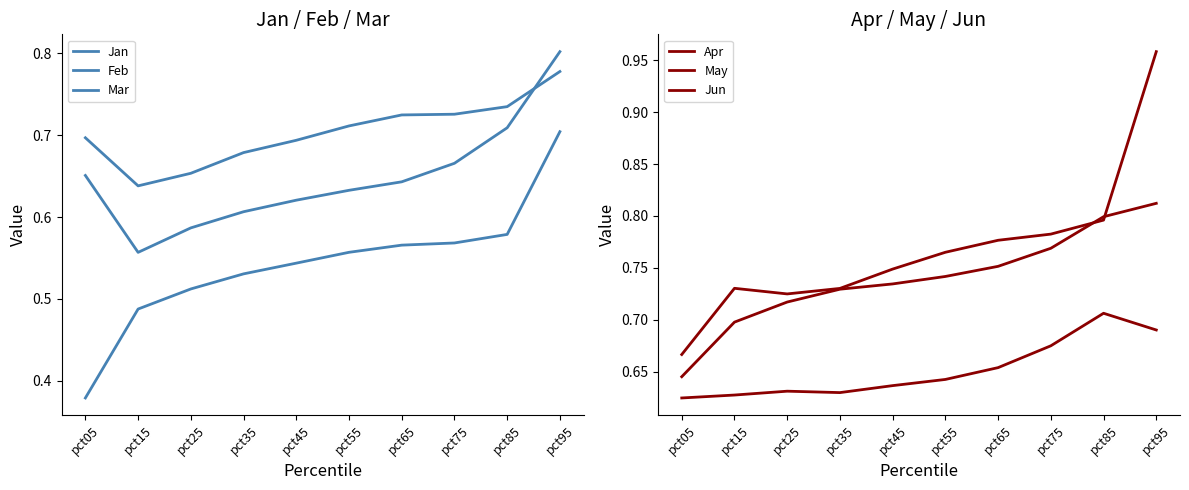

The value of May at pct45 is 0.7. True or false?

True